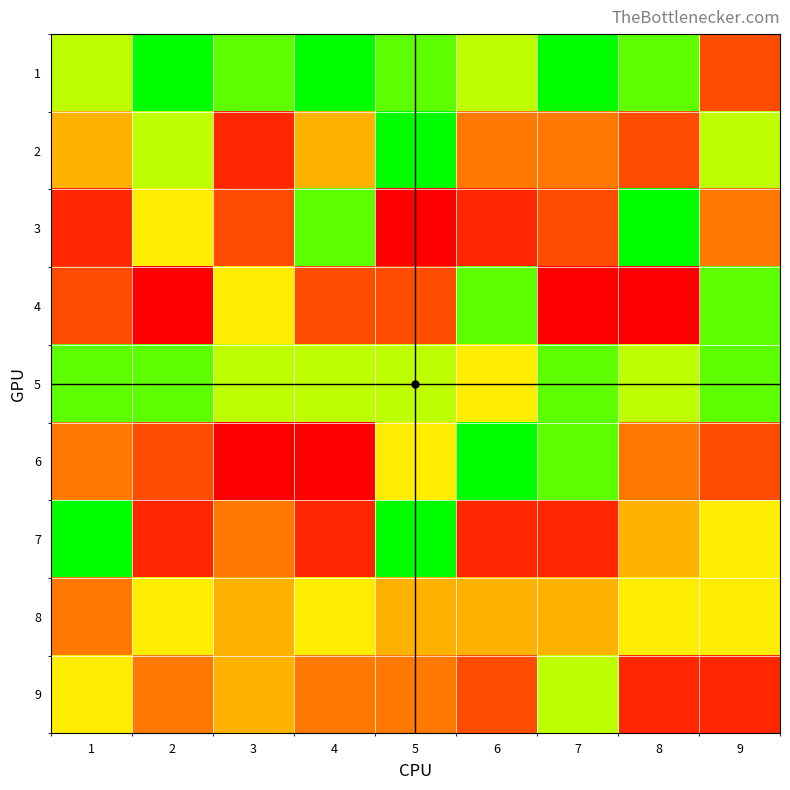

How many values in the 6 series are below 4?

4